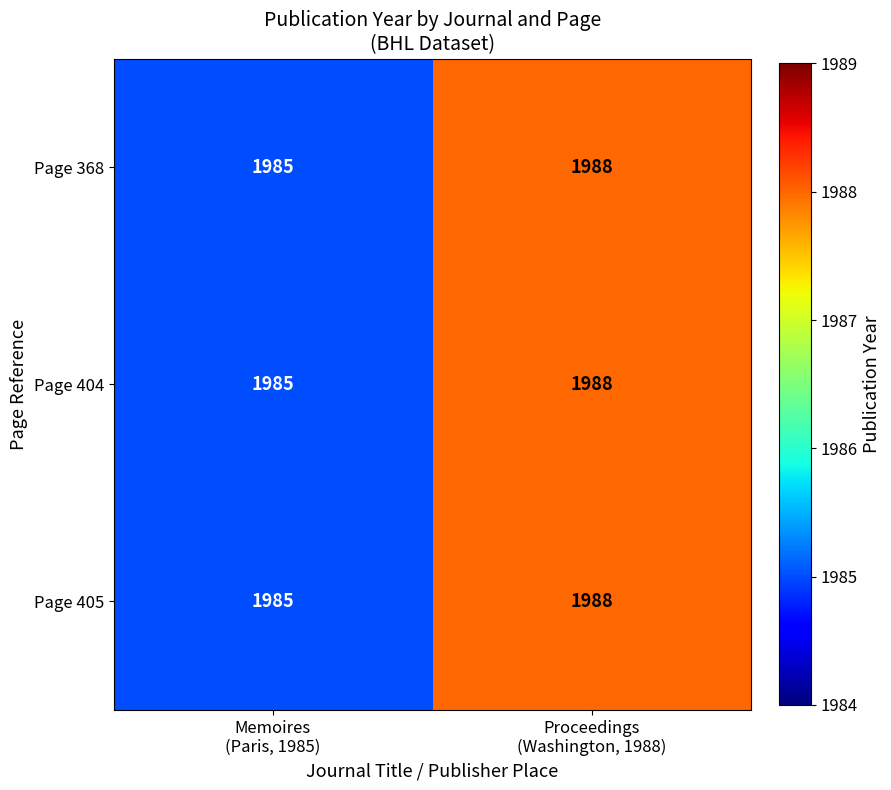

At which category does the chart reach its minimum across all series?

Memoires
(Paris, 1985)